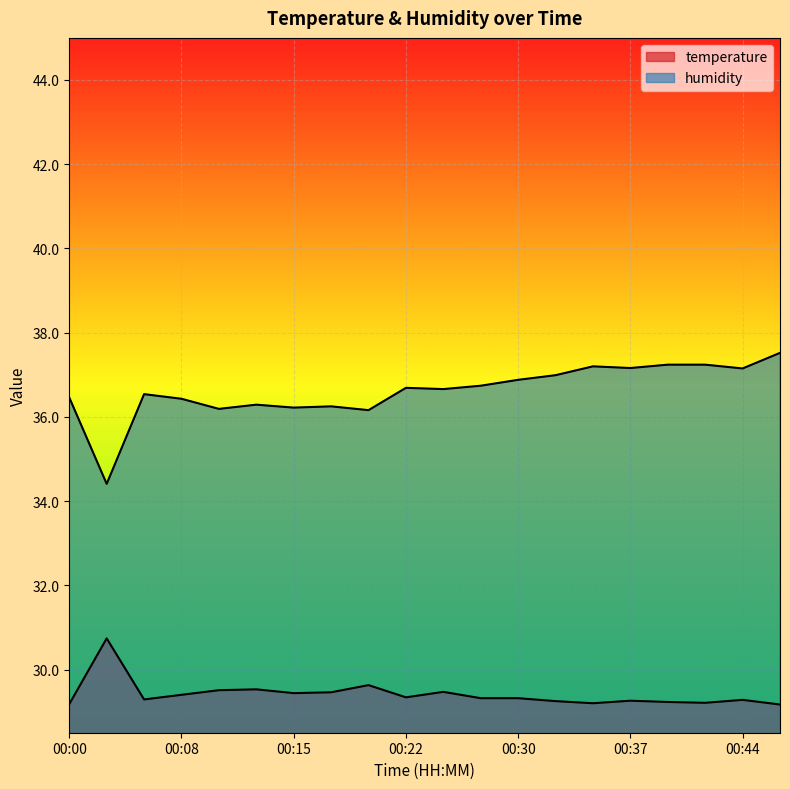

At which category does the chart reach its peak across all series?

00:47